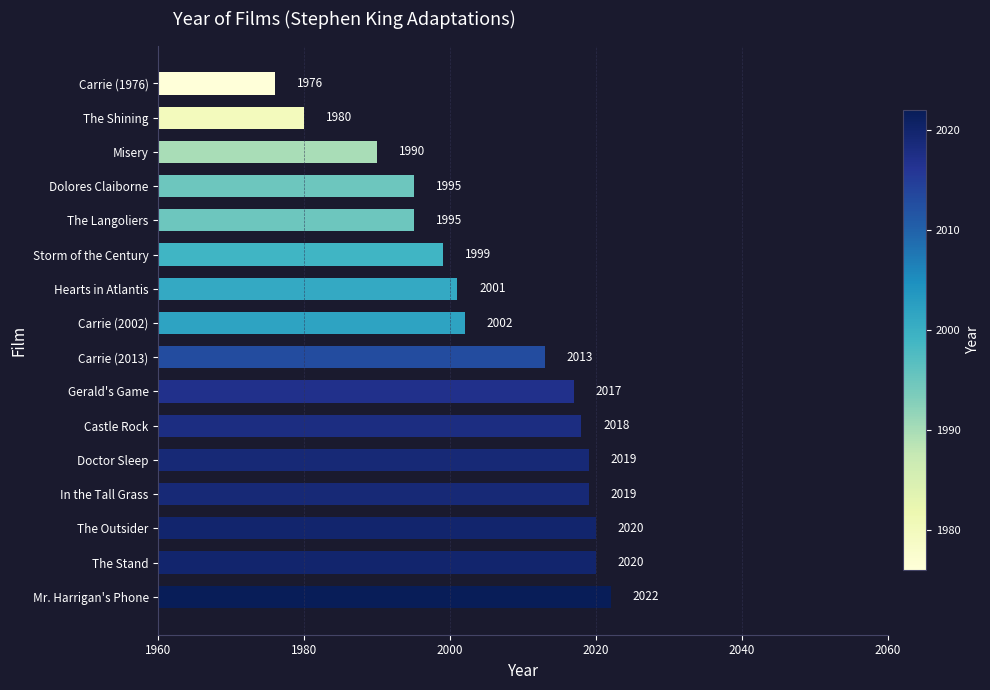

What is the difference between the maximum and second lowest values?

42